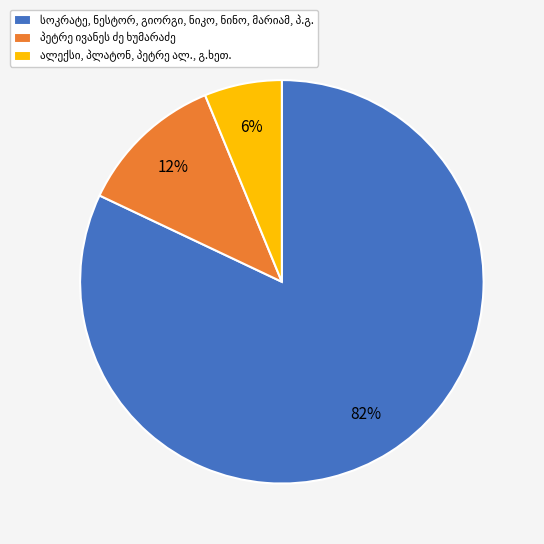

To the nearest percent, what is the difference between the largest and smallest slice percentages?

76%